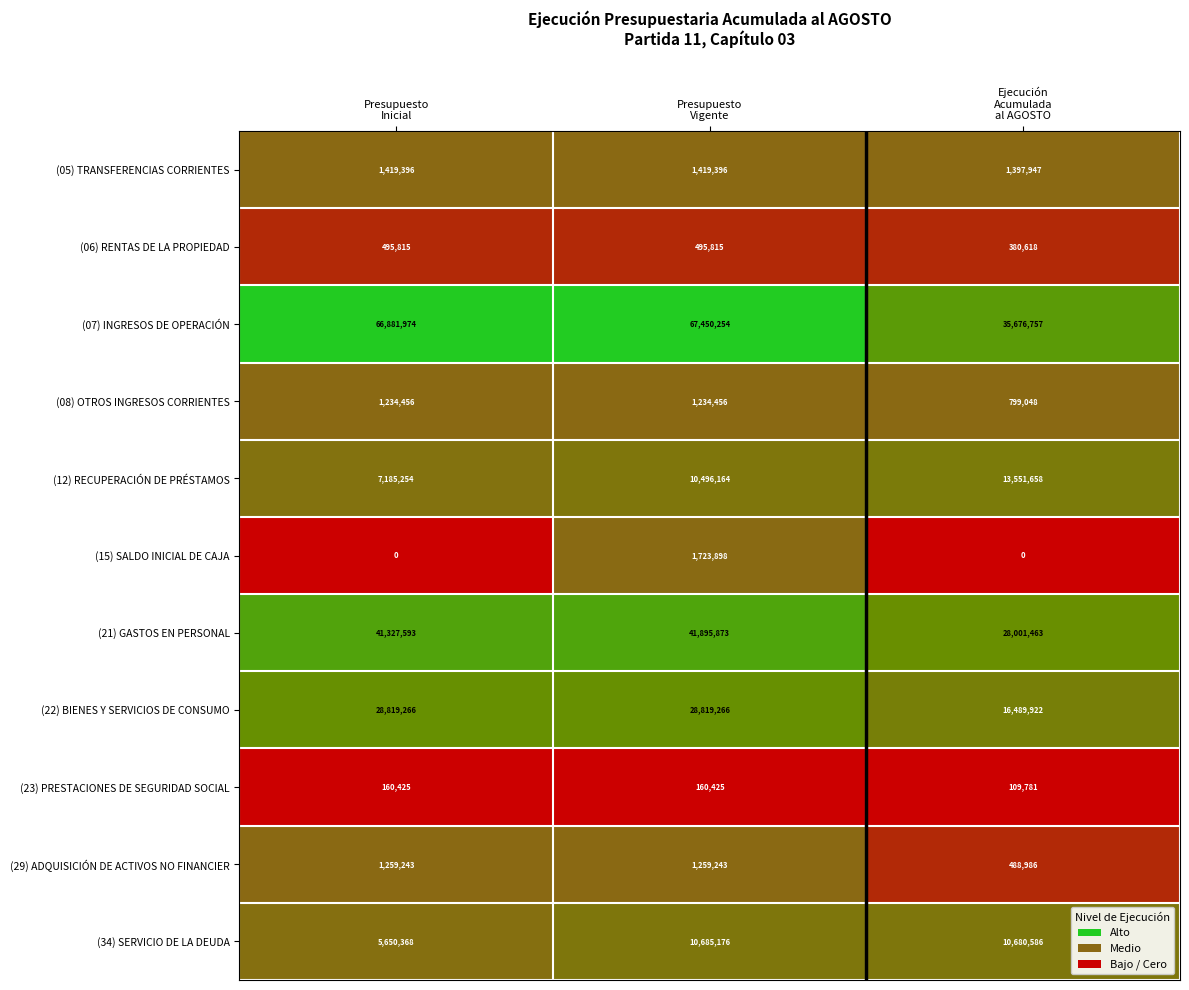

What is the total value across all series at Presupuesto
Vigente?

165639966